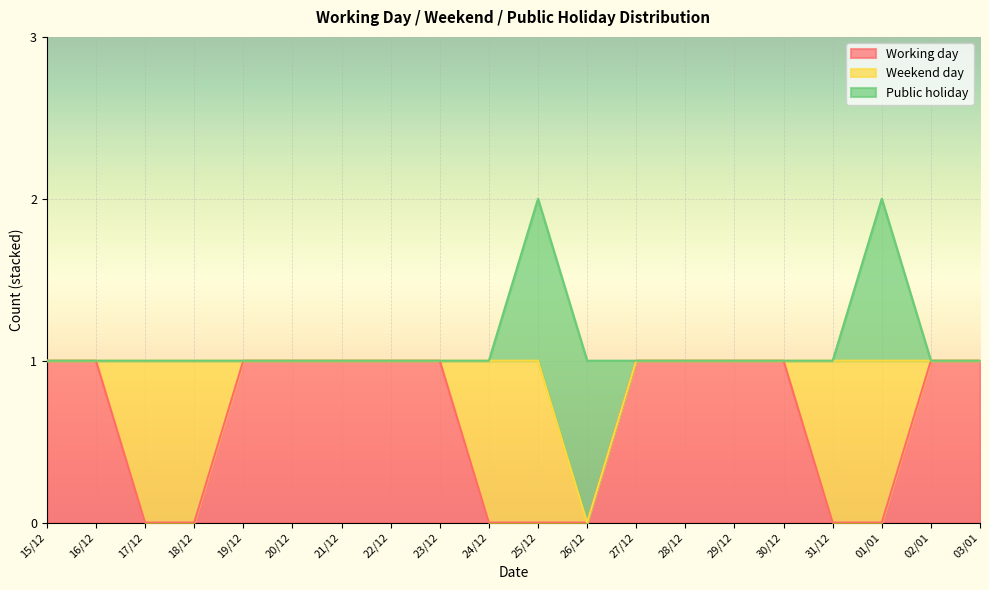

Is it true that Working day equals 0 at 25/12?

True